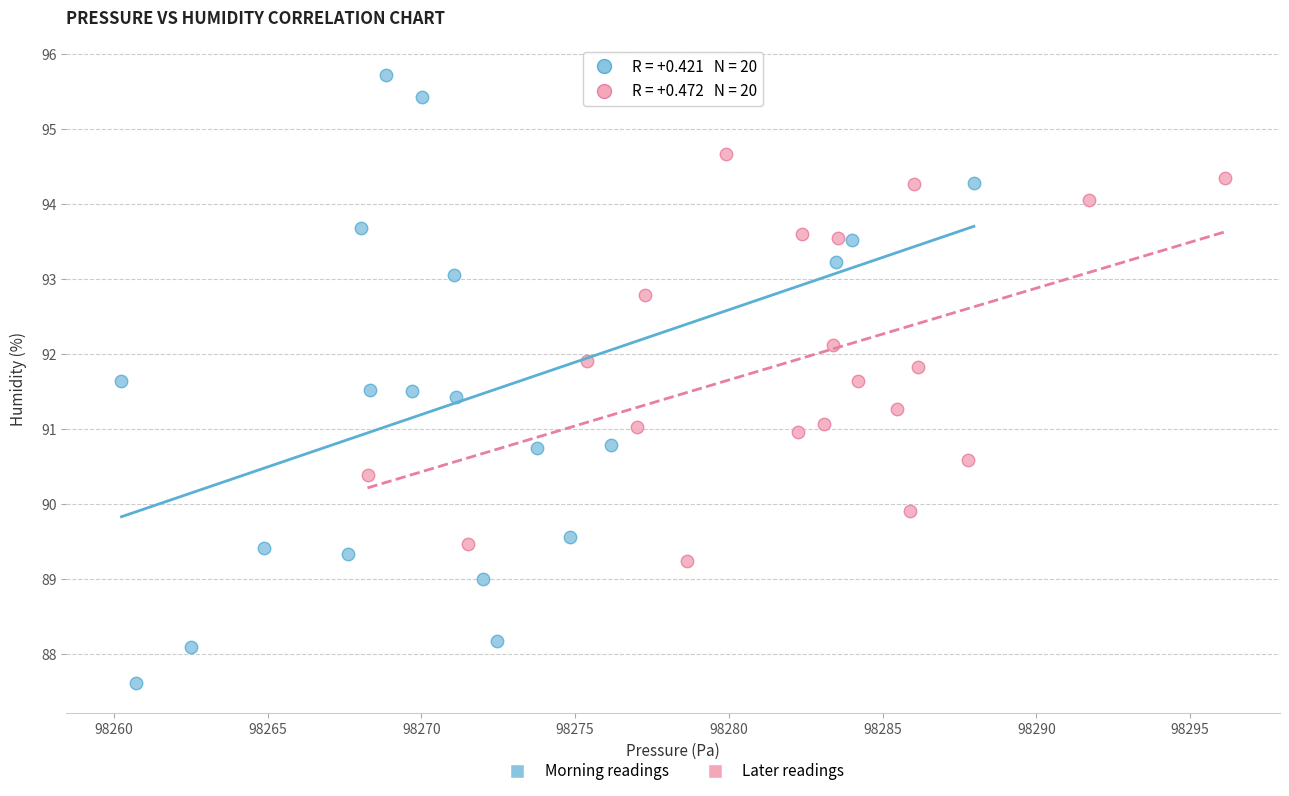

Which series contains the highest Y value?

Morning readings